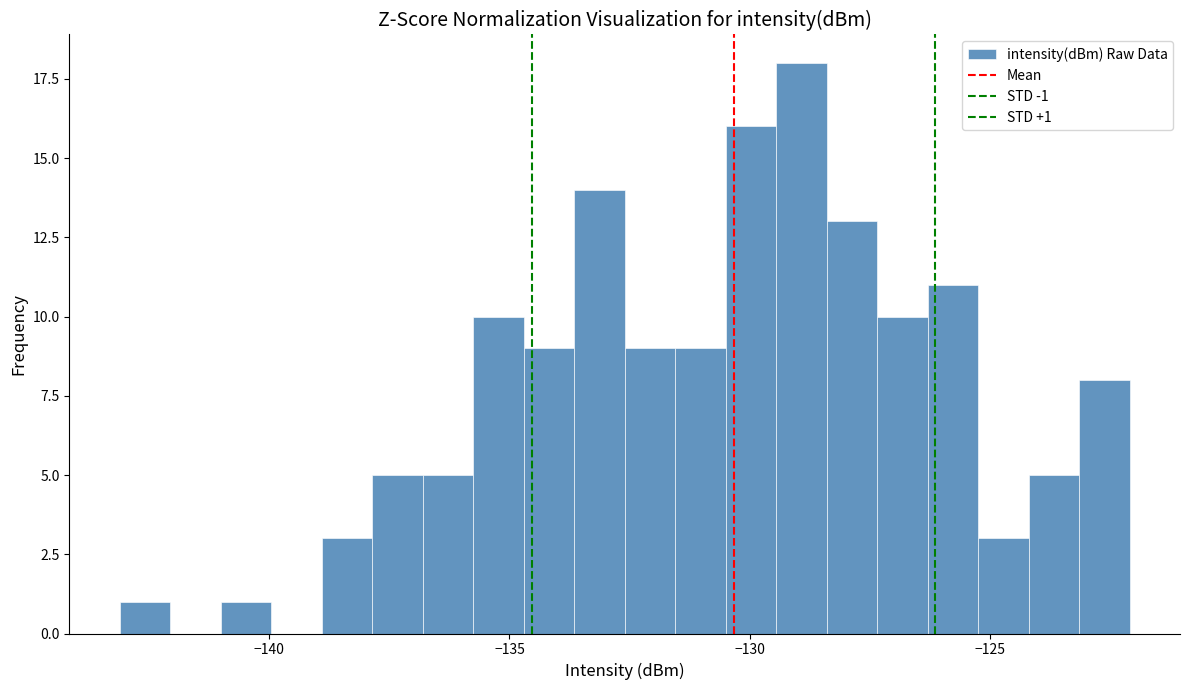

Read against the x-axis, roughly where is the centre of the tallest bar?

-129.0